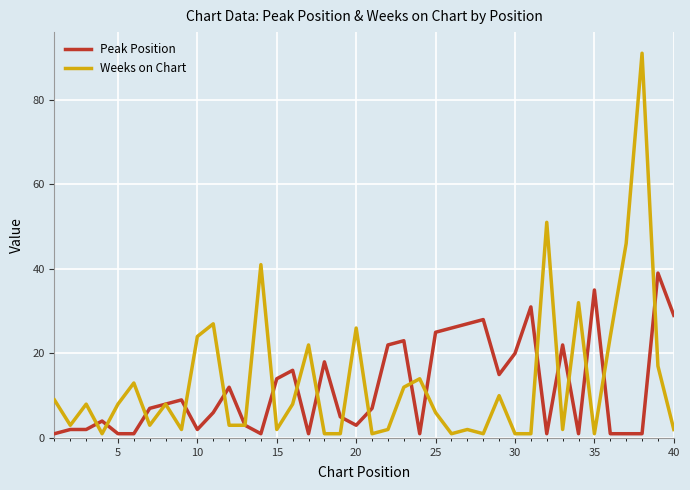

List the series in order of their peak value, highest first.

Weeks on Chart, Peak Position